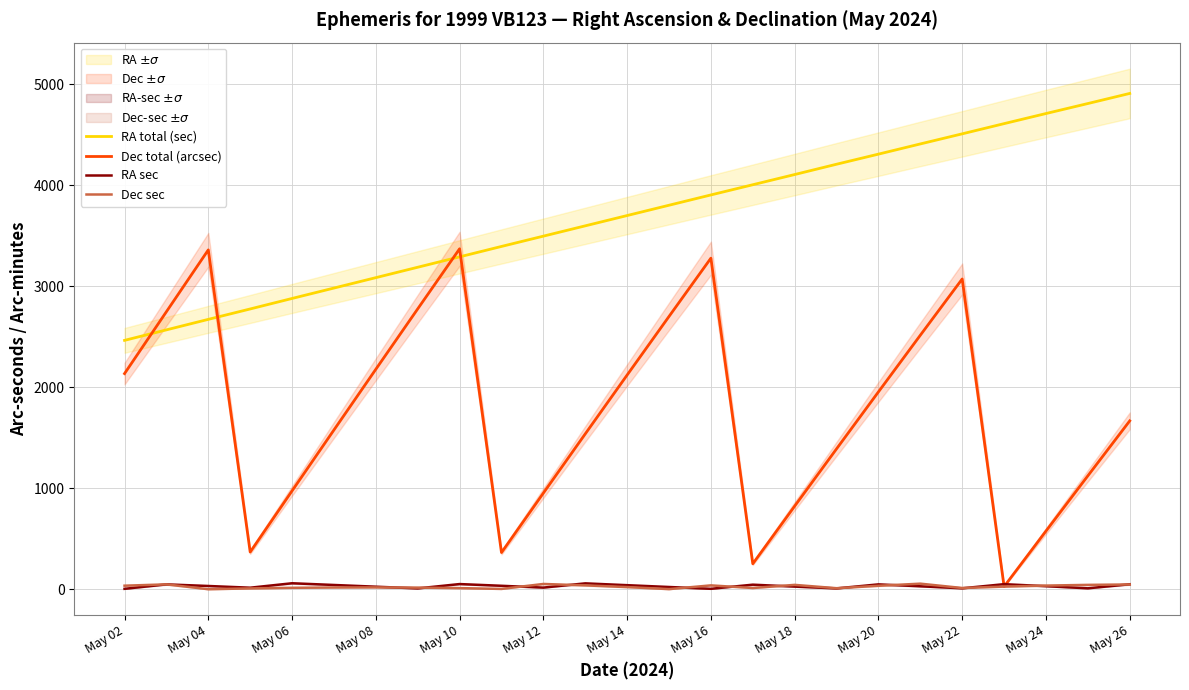

Reading right to left, extract all data points from this chart.

RA total (sec): 4909	4809	4710	4610	4509	4409	4308	4208	4106	4005	3904	3802	3700	3598	3496	3394	3291	3188	3085	2982	2879	2775	2672	2568	2464
Dec total (arcsec): 1667	1123	576	26	3072	2515	1954	1390	823	252	3278	2701	2121	1538	952	363	3371	2776	2178	1577	974	368	3360	2748	2135
RA sec: 49	9	30	50	9	29	48	8	26	45	4	22	40	58	16	34	51	8	25	42	59	15	32	48	4
Dec sec: 47	43	36	26	12	55	34	10	43	12	38	1	21	38	52	3	11	16	18	17	14	8	0	48	35